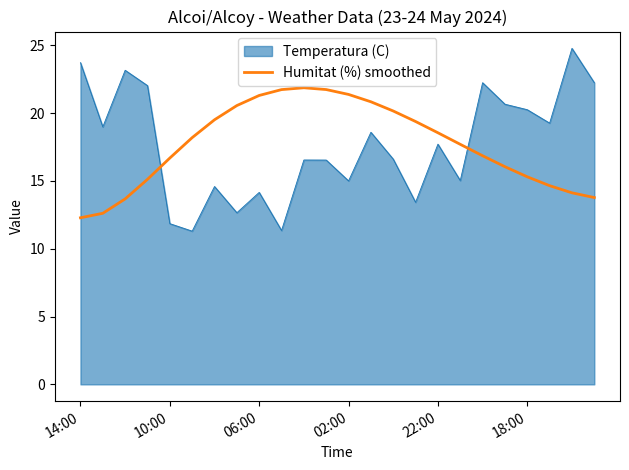

Which series has the widest spread of values?

Temperatura (C)